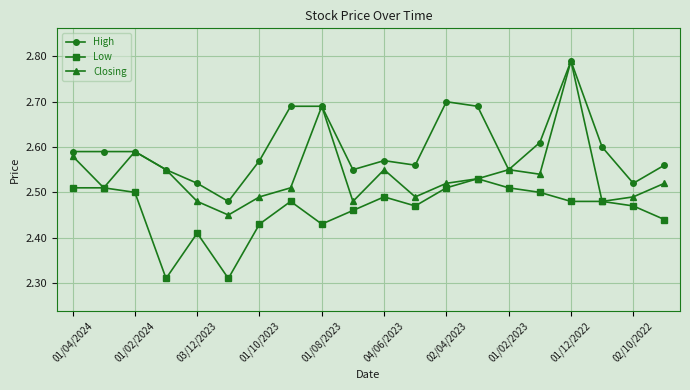

How many lines are shown in the chart?

3